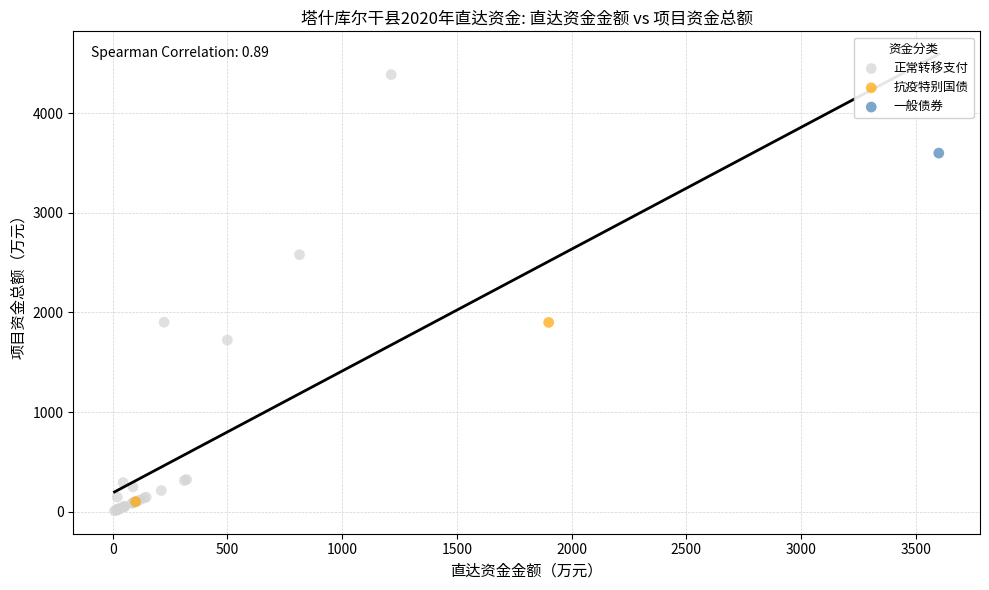

Which series contains the highest Y value?

正常转移支付